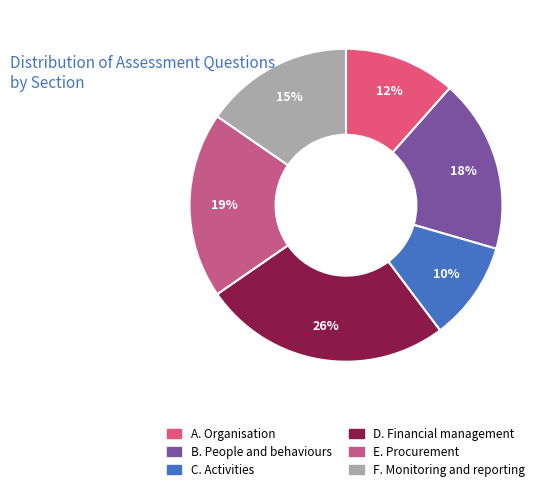

What is the smallest slice in the pie chart?

C. Activities